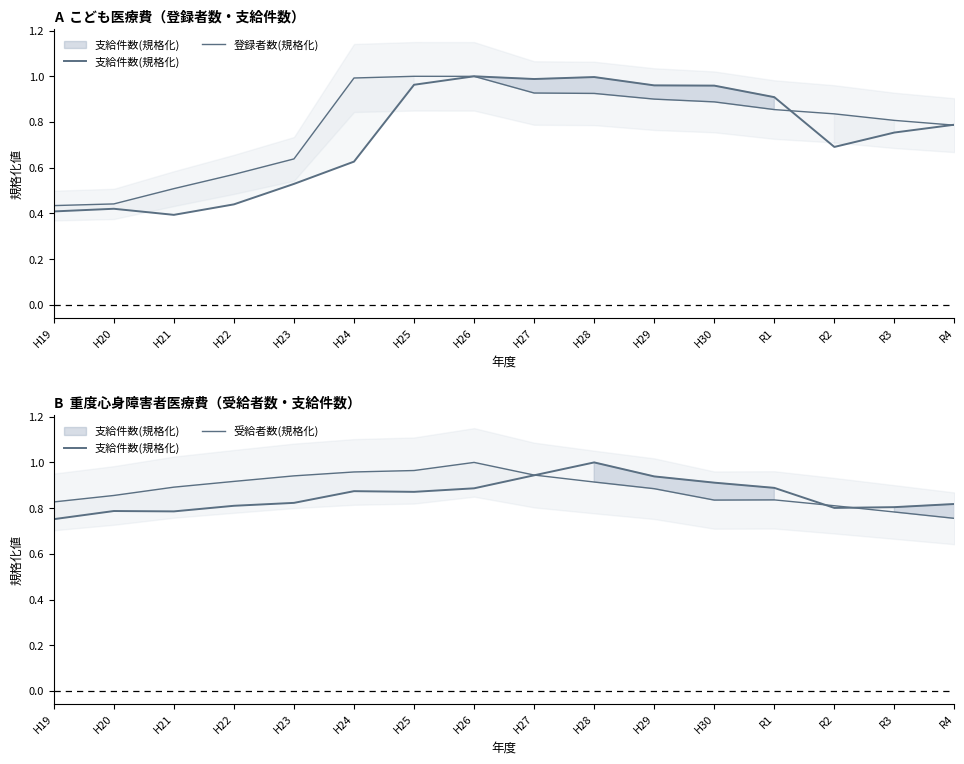

Where is the first local maximum for 受給者数(規格化)?

H26